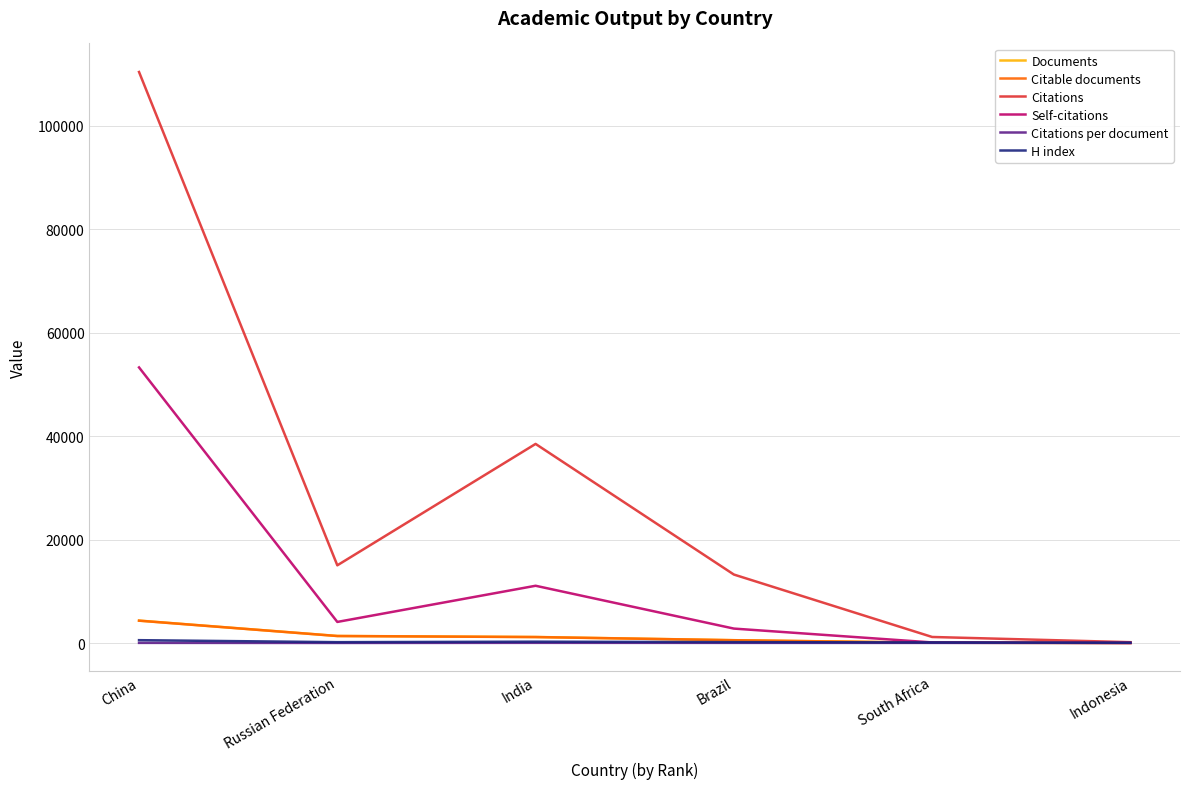

What is the highest value of the Citations per document series?

33.1